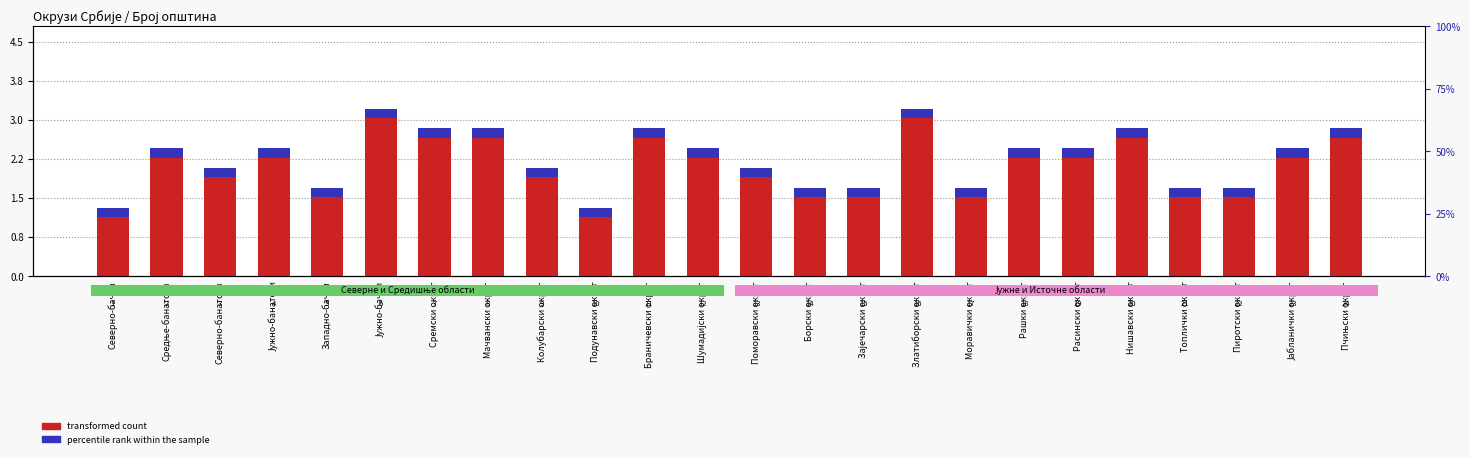

Reading right to left, extract all data points from this chart.

transformed count: Пчињски округ=2.7	Јабланички округ=2.3	Пиротски округ=1.5	Топлички округ=1.5	Нишавски округ=2.7	Расински округ=2.3	Рашки округ=2.3	Моравички округ=1.5	Златиборски округ=3.0	Зајечарски округ=1.5	Борски округ=1.5	Поморавски округ=1.9	Шумадијски округ=2.3	Браничевски округ=2.7	Подунавски округ=1.1	Колубарски округ=1.9	Мачвански округ=2.7	Сремски округ=2.7	Јужно-бачки=3.0	Западно-бачки=1.5	Јужно-банатски=2.3	Северно-банатски=1.9	Средње-банатски=2.3	Северно-бачки=1.1
percentile rank within the sample: Пчињски округ=0.2	Јабланички округ=0.2	Пиротски округ=0.2	Топлички округ=0.2	Нишавски округ=0.2	Расински округ=0.2	Рашки округ=0.2	Моравички округ=0.2	Златиборски округ=0.2	Зајечарски округ=0.2	Борски округ=0.2	Поморавски округ=0.2	Шумадијски округ=0.2	Браничевски округ=0.2	Подунавски округ=0.2	Колубарски округ=0.2	Мачвански округ=0.2	Сремски округ=0.2	Јужно-бачки=0.2	Западно-бачки=0.2	Јужно-банатски=0.2	Северно-банатски=0.2	Средње-банатски=0.2	Северно-бачки=0.2